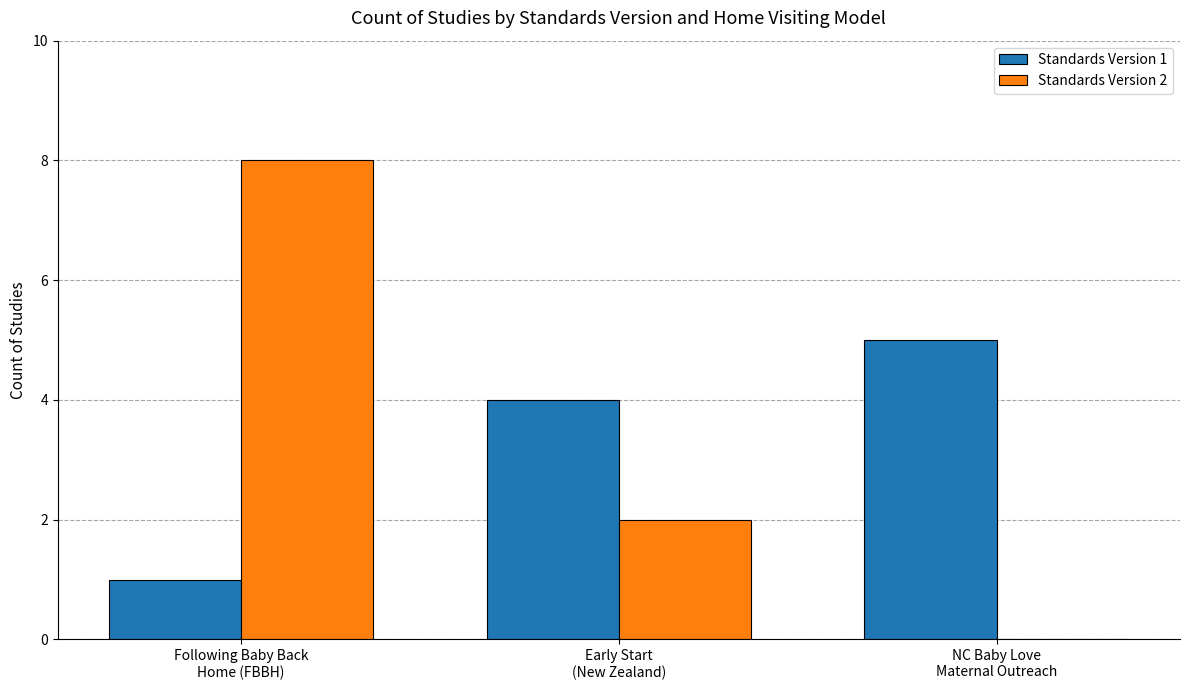

What is the greatest value displayed?

8